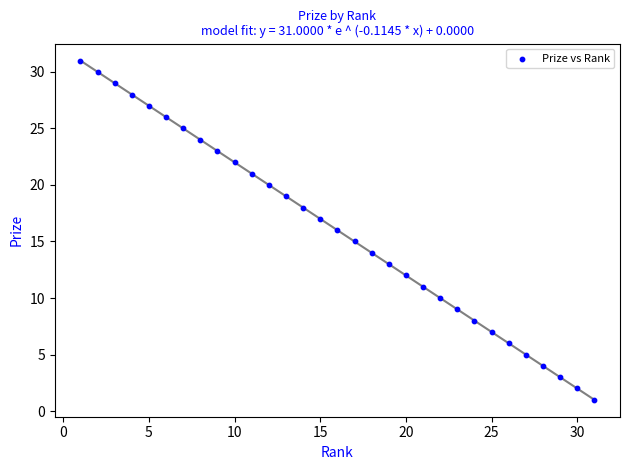

What is the range of Y values (max minus min)?

30